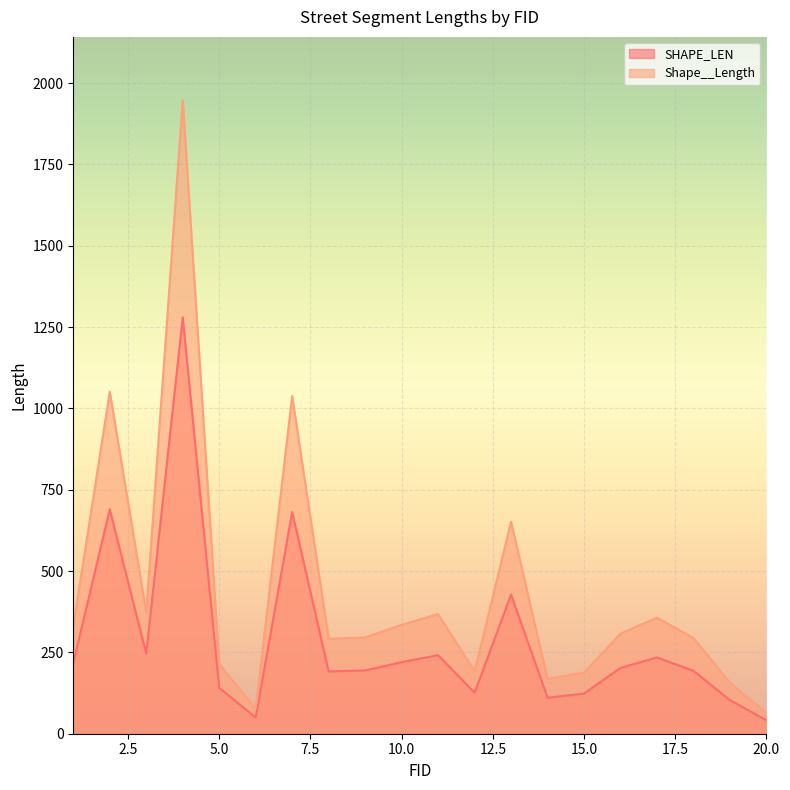

Reading left to right, list all the values displayed in this chart.

SHAPE_LEN: 1=217.1	2=689.8	3=245.4	4=1279.8	5=141.0	6=49.8	7=681.1	8=191.6	9=194.3	10=220.0	11=241.4	12=126.0	13=427.6	14=110.7	15=123.3	16=202.4	17=234.3	18=193.3	19=103.3	20=41.3
Shape__Length: 1=330.5	2=1050.8	3=373.4	4=1947.2	5=214.7	6=75.9	7=1037.9	8=291.6	9=296.0	10=335.0	11=367.6	12=191.7	13=651.4	14=168.4	15=187.7	16=307.8	17=356.6	18=294.1	19=157.0	20=62.8